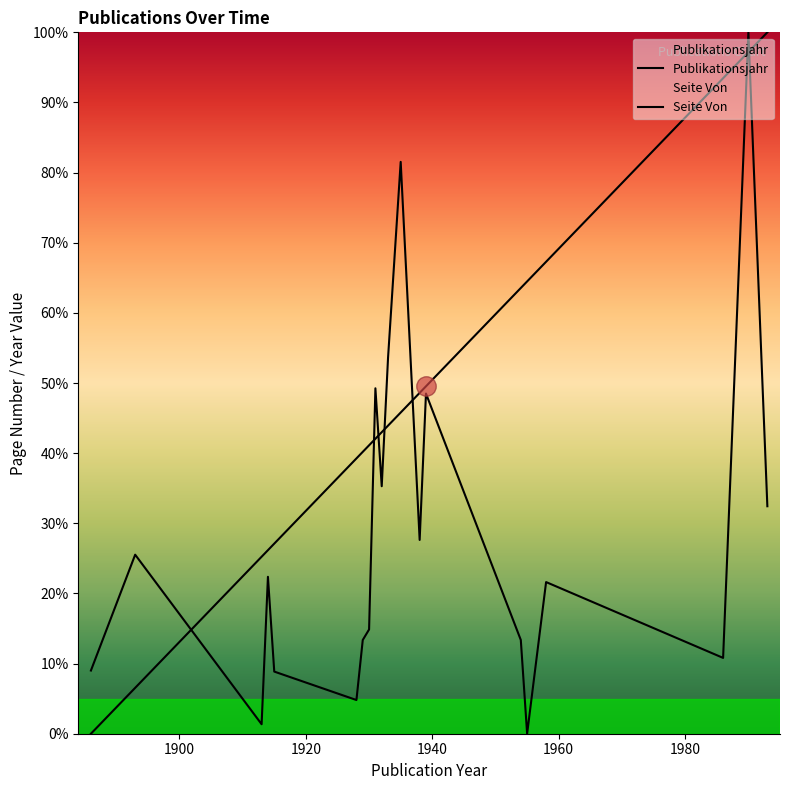

Which series has the largest total across all categories?

Publikationsjahr